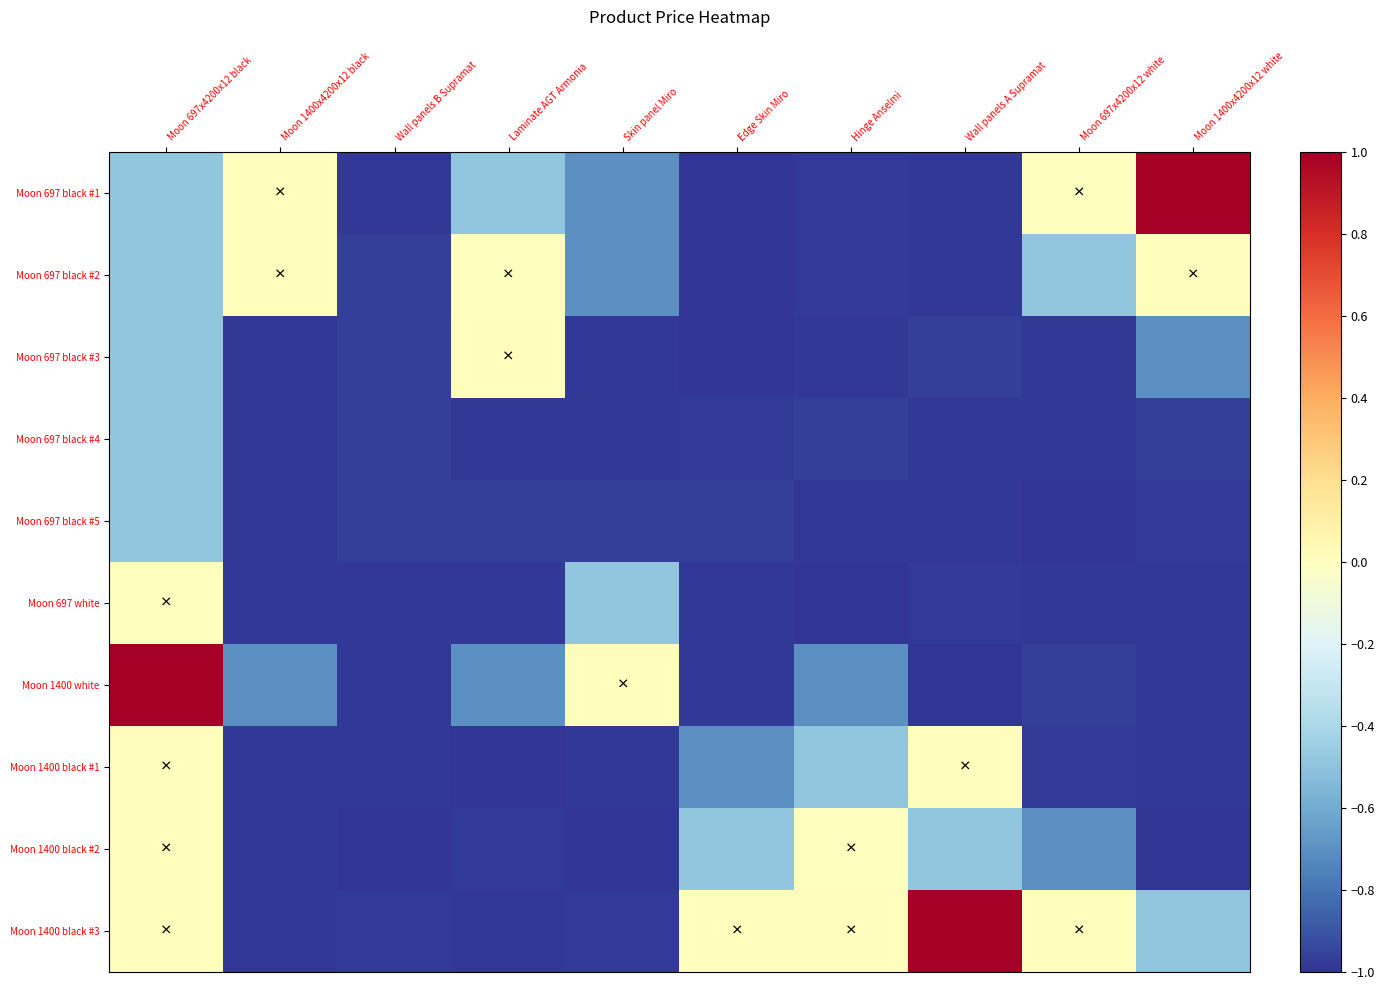

What is the total value across all series at Skin panel Miro?

-7.8